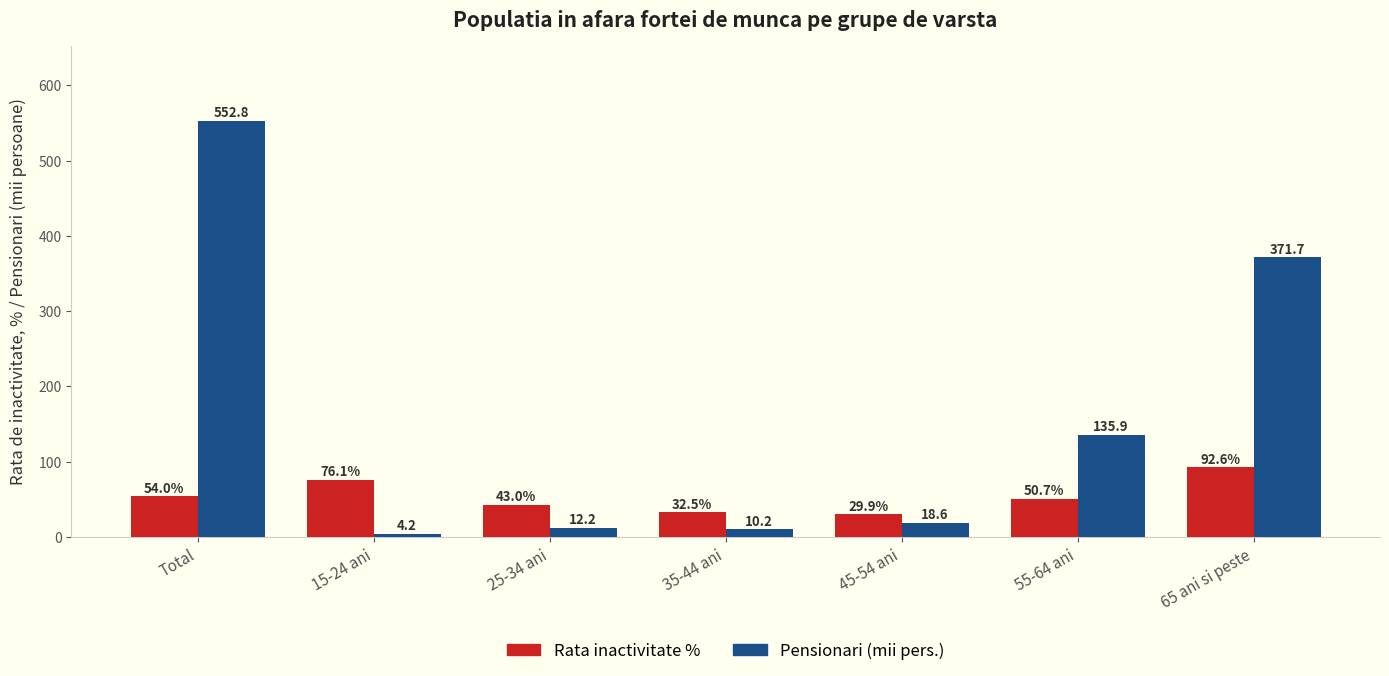

What is the difference between the highest and lowest values at 35-44 ani?

22.3